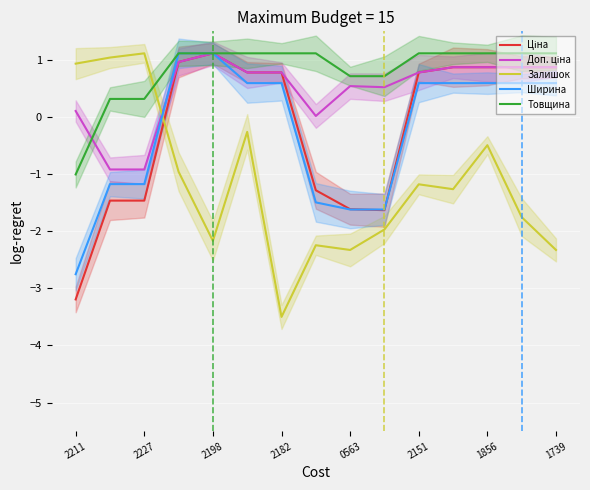

Reading left to right, what are all the values shown in this chart?

Ціна: -3.2	-1.5	-1.5	1.0	1.1	0.8	0.8	-1.3	-1.6	-1.6	0.8	0.9	0.9	0.9	0.9
Доп. ціна: 0.1	-0.9	-0.9	1.0	1.1	0.8	0.8	0.0	0.5	0.5	0.8	0.9	0.9	0.9	0.9
Залишок: 0.9	1.0	1.1	-1.0	-2.2	-0.3	-3.5	-2.2	-2.3	-2.0	-1.2	-1.3	-0.5	-1.8	-2.3
Ширина: -2.8	-1.2	-1.2	1.1	1.1	0.6	0.6	-1.5	-1.6	-1.6	0.6	0.6	0.6	0.6	0.6
Товщина: -1.0	0.3	0.3	1.1	1.1	1.1	1.1	1.1	0.7	0.7	1.1	1.1	1.1	1.1	1.1